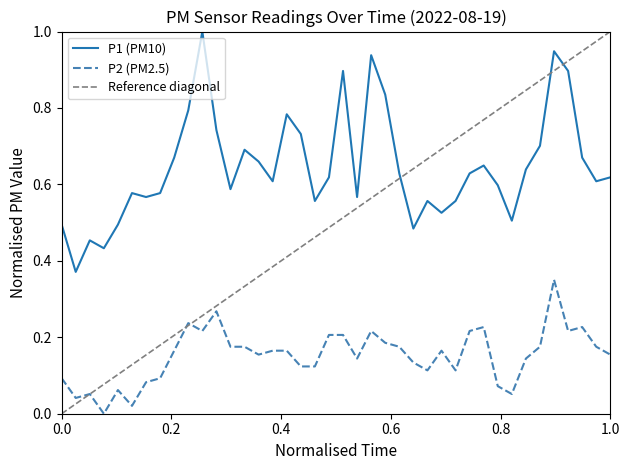

True or false: P2 (PM2.5) and P1 (PM10) intersect in this chart.

False